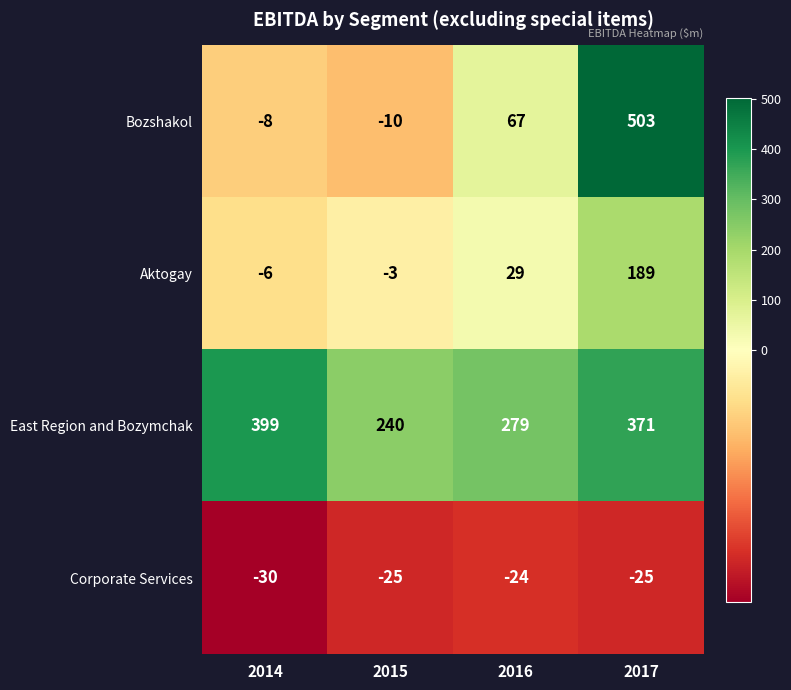

Reading left to right, transcribe all the data shown in this chart.

Bozshakol: 2014=-8	2015=-10	2016=67	2017=503
Aktogay: 2014=-6	2015=-3	2016=29	2017=189
East Region and Bozymchak: 2014=399	2015=240	2016=279	2017=371
Corporate Services: 2014=-30	2015=-25	2016=-24	2017=-25